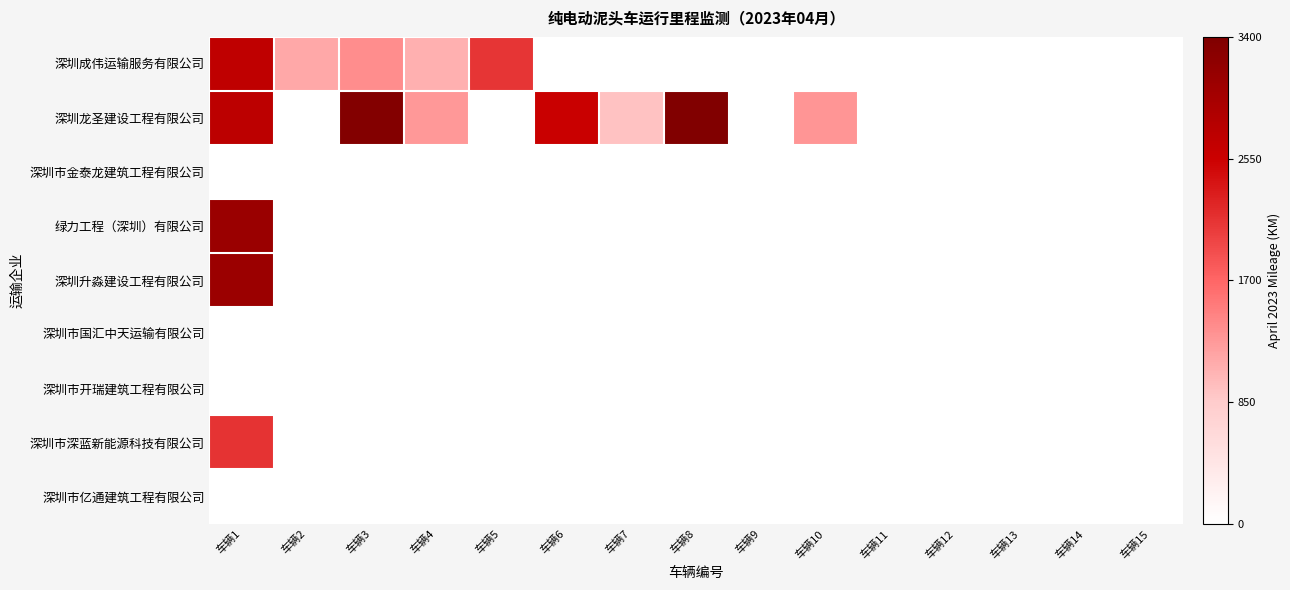

How many distinct data groups are displayed?

9